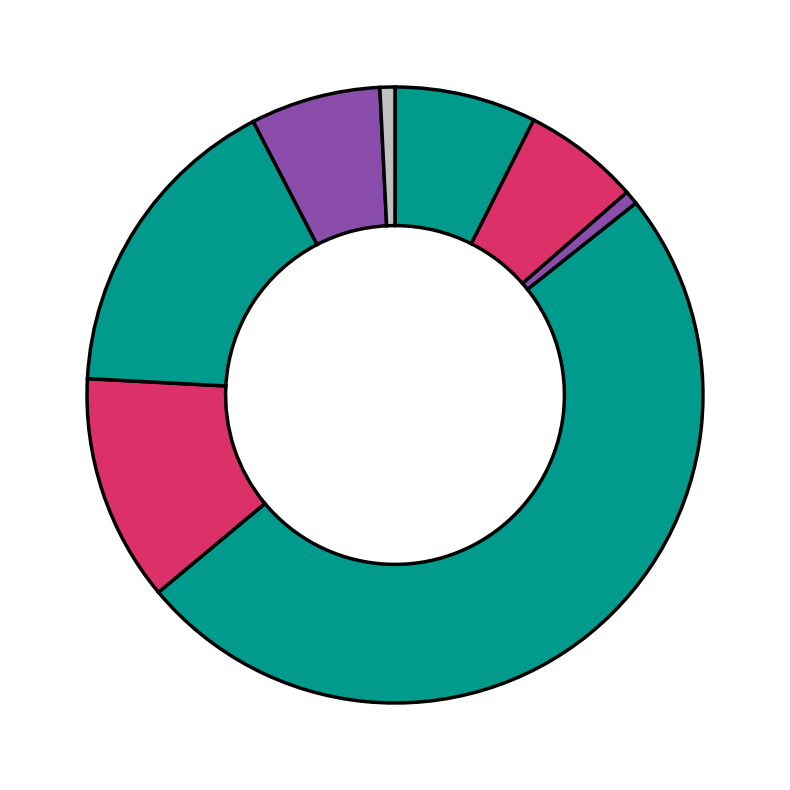

Count the number of slices in the pie.

8